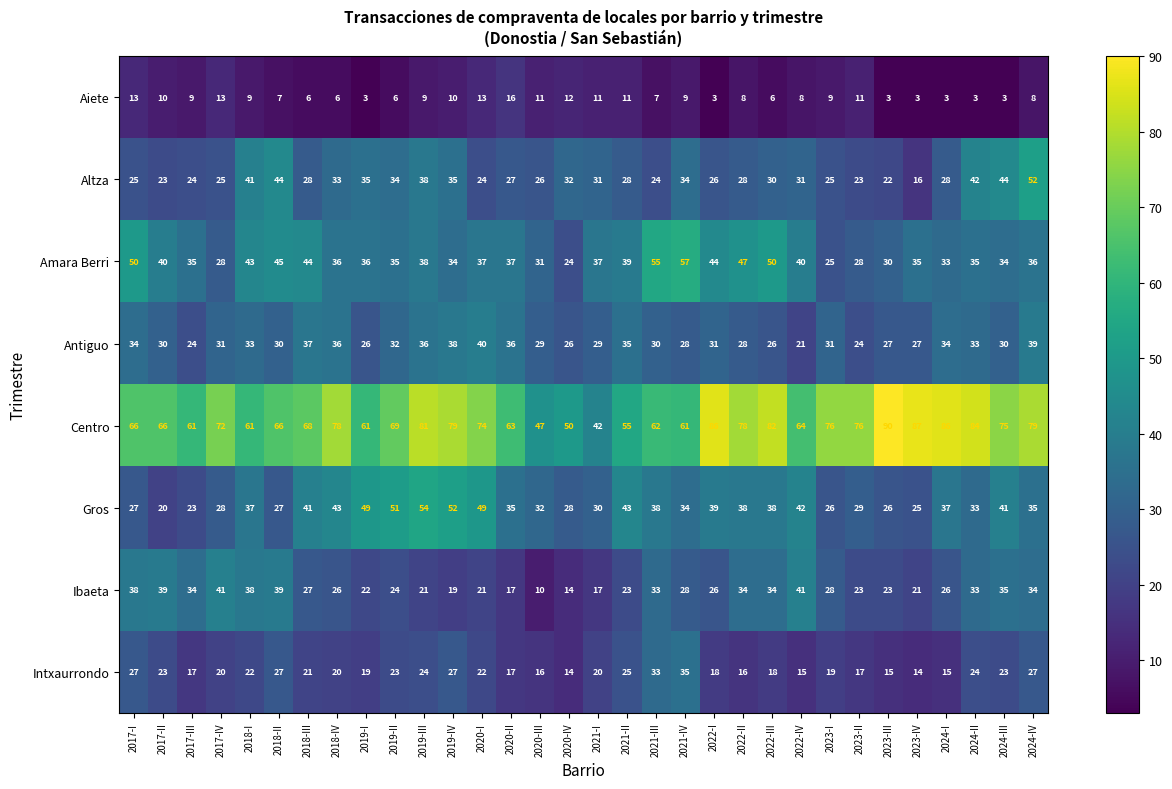

Count the number of categories in the chart.

32